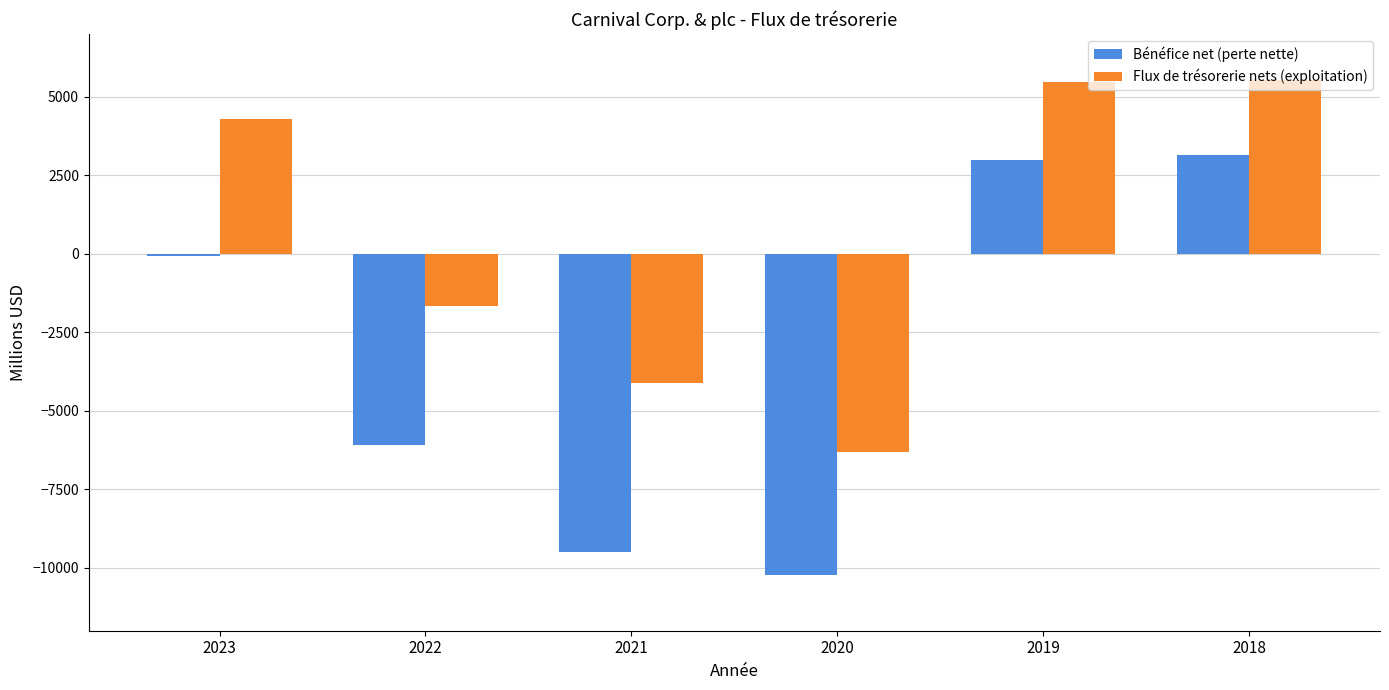

What is the difference between the highest and lowest values at 2022?

4423